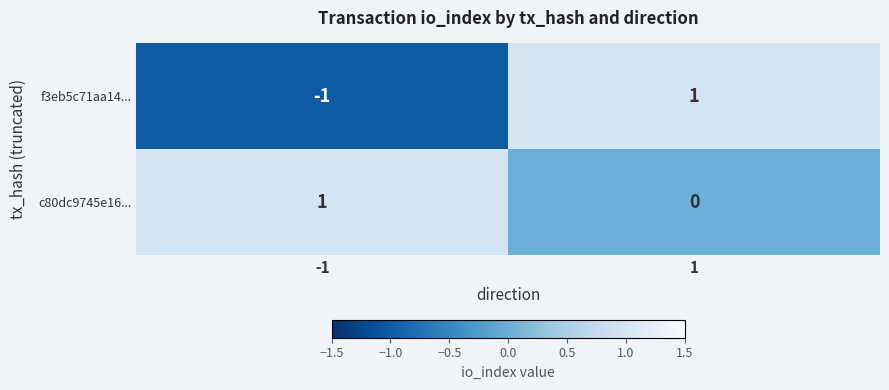

Is it true that f3eb5c71aa14... equals 1 at 1?

True